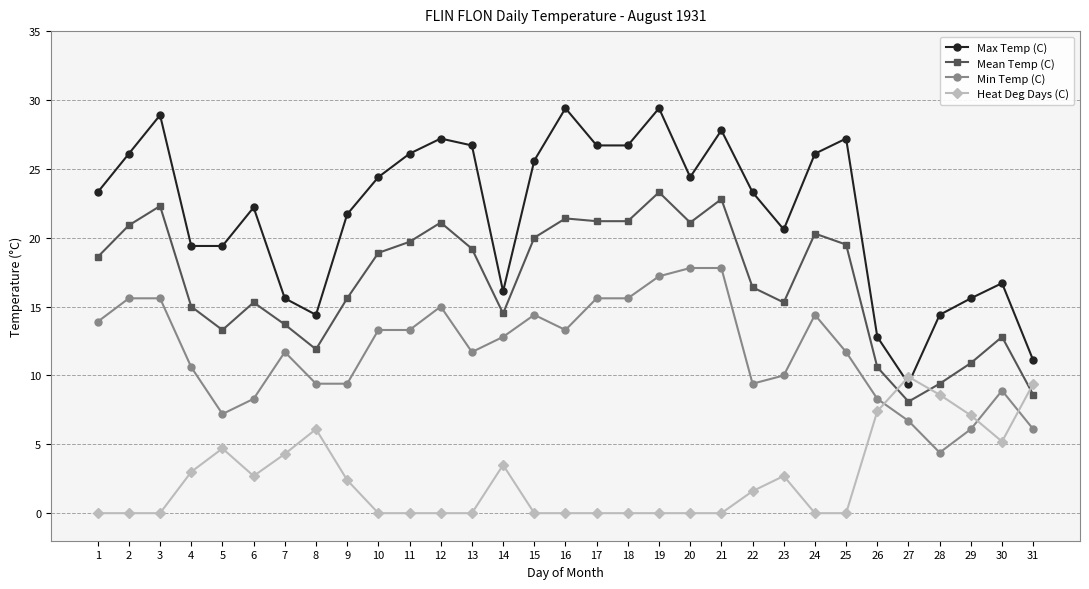

What is the highest value of the Max Temp (C) series?

29.4